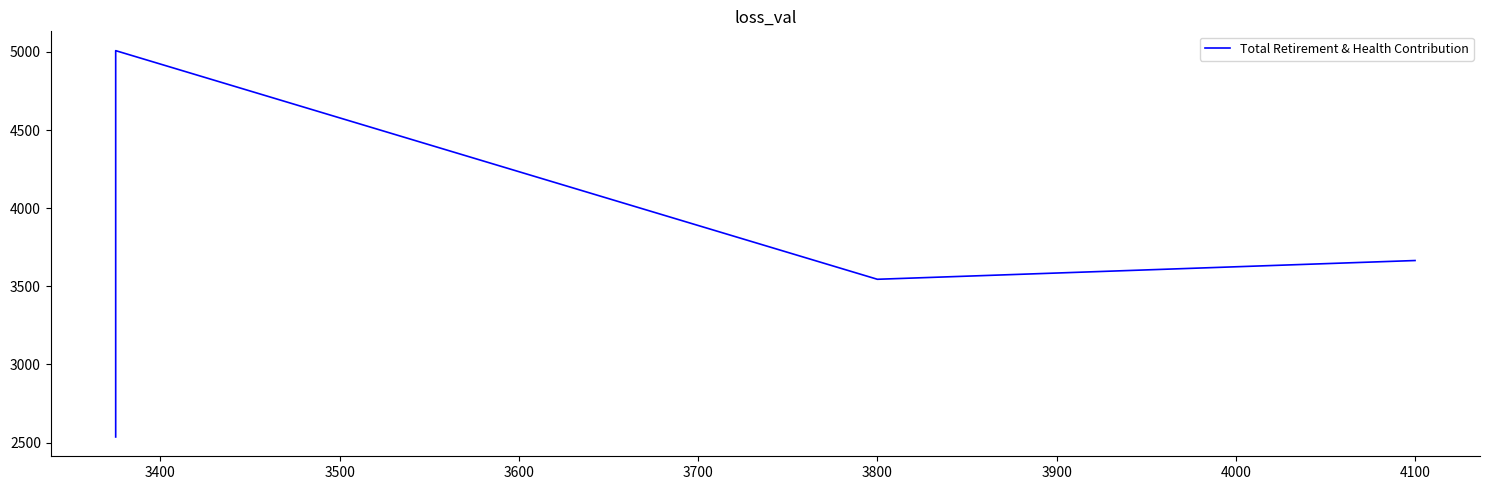

Approximately how many times larger is the value at 3700 compared to 3400?

0.7